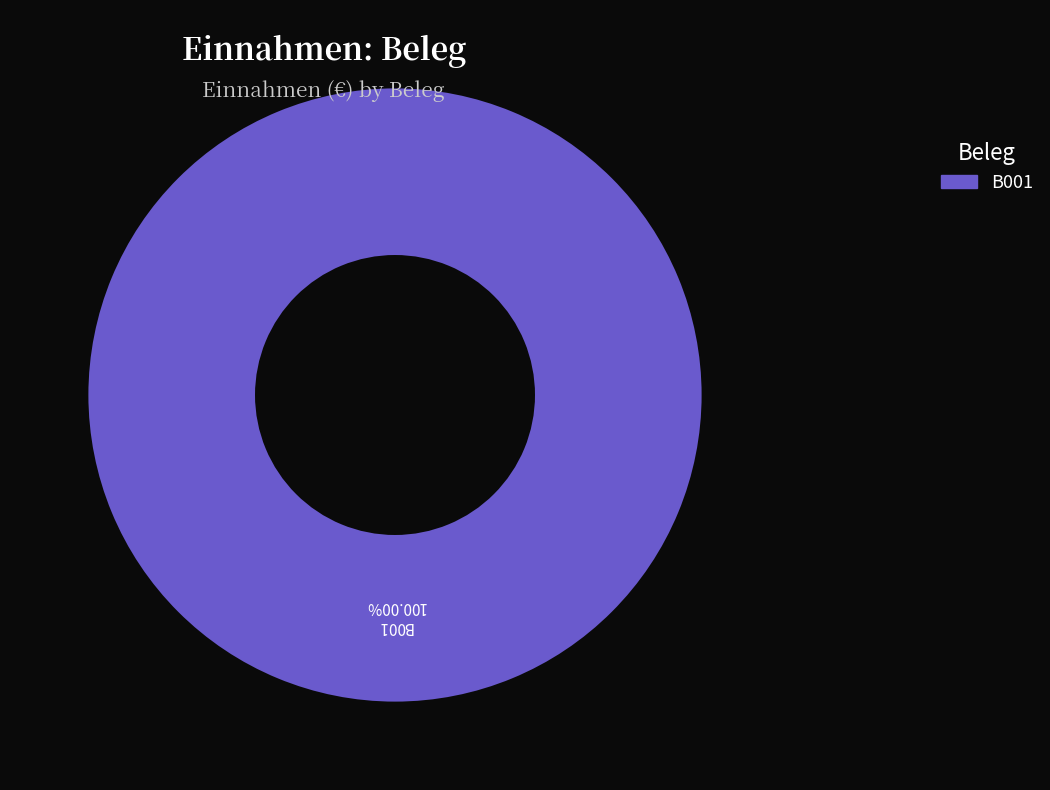

Does any single category account for the majority?

Yes